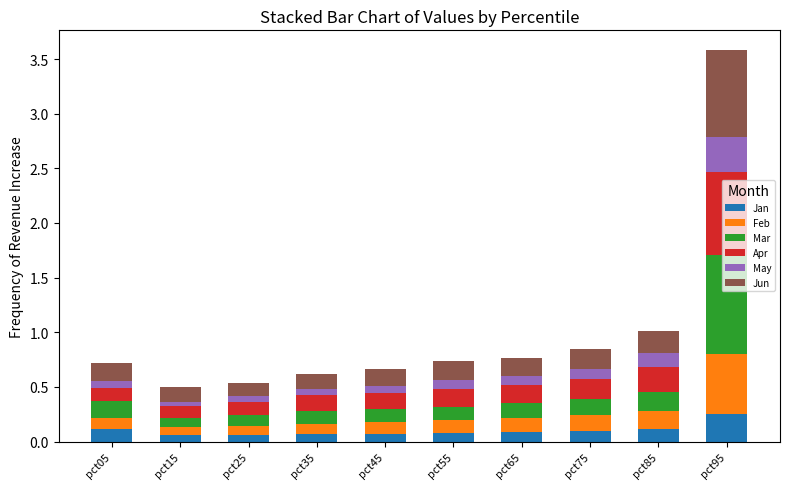

At which category is the sum across all series the highest?

pct95